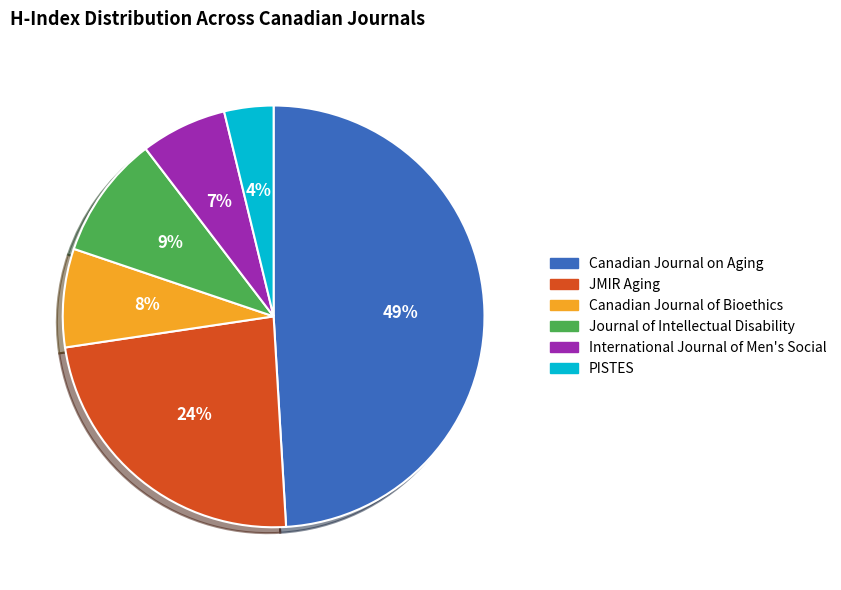

Is the sum of International Journal of Men's Social and Journal of Intellectual Disability greater than half?

No